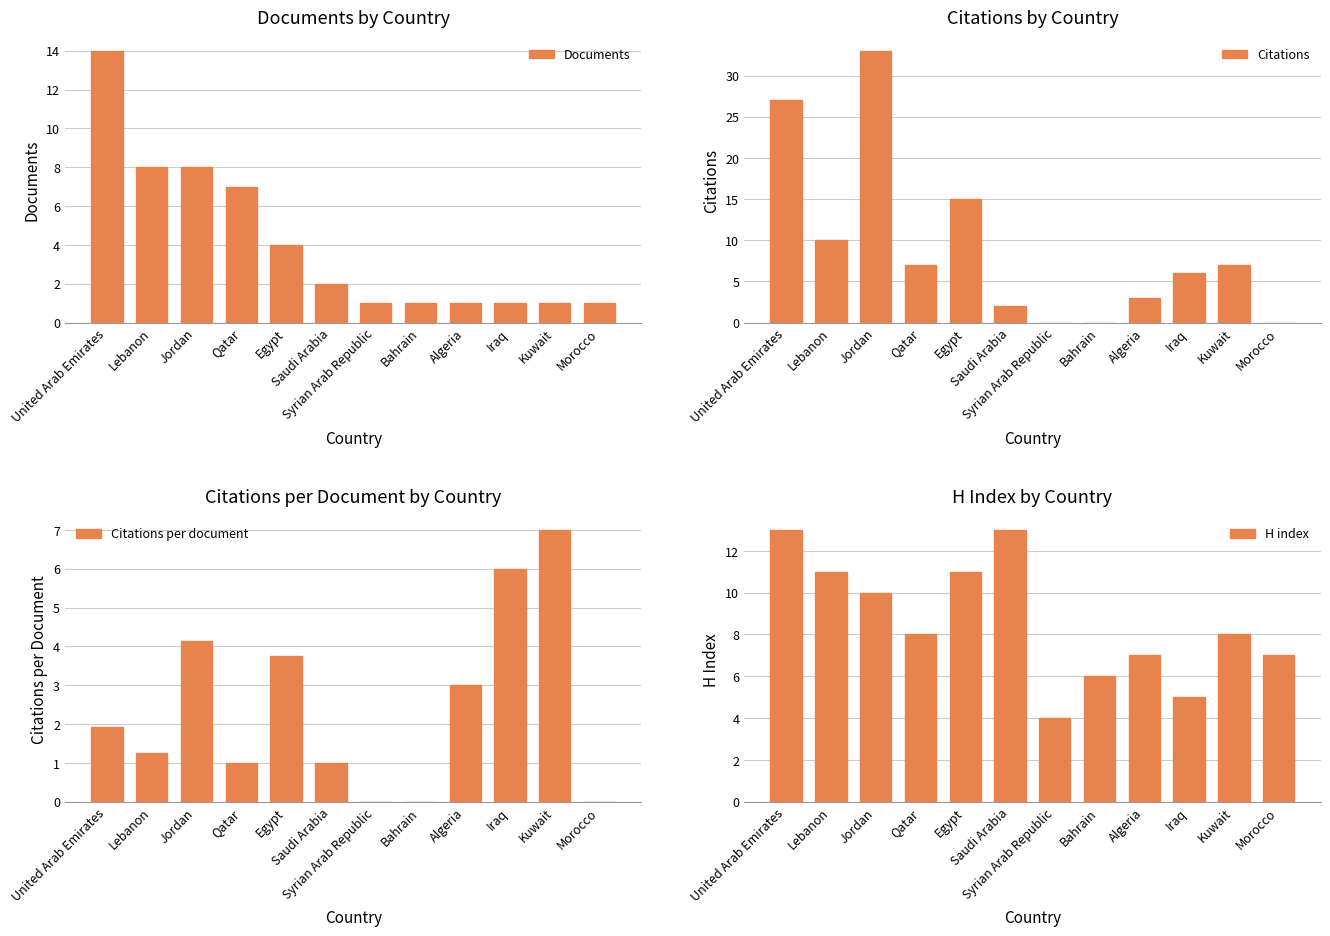

How many values in the Documents series exceed 2?

5